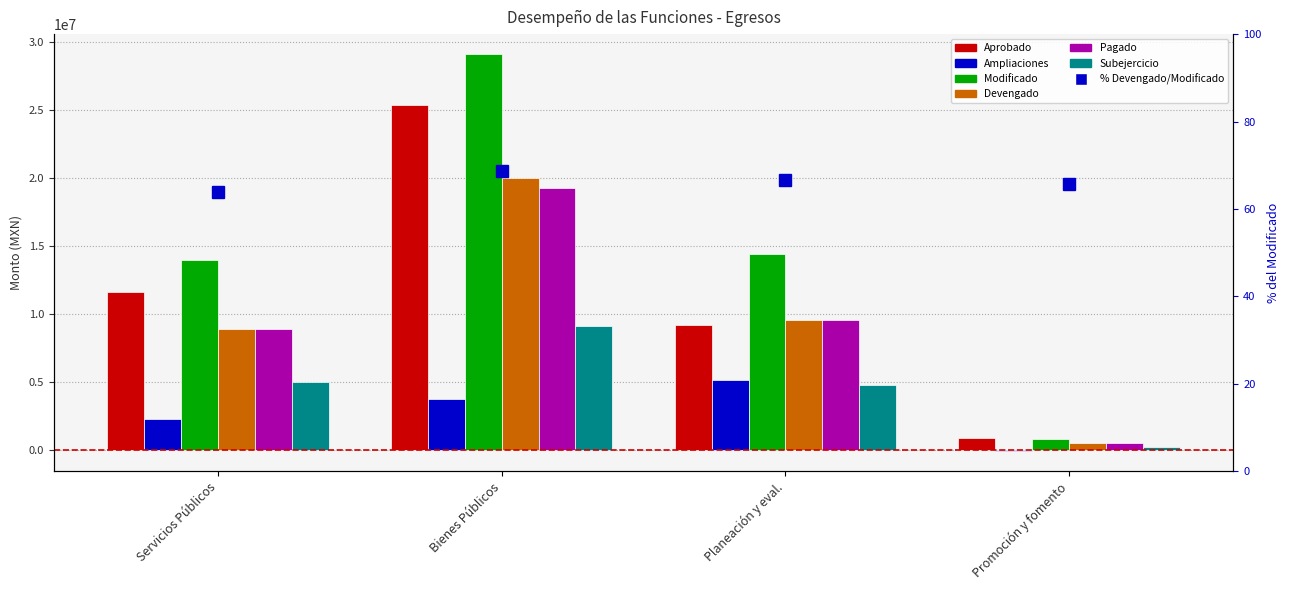

How many bars are there in each group?

6